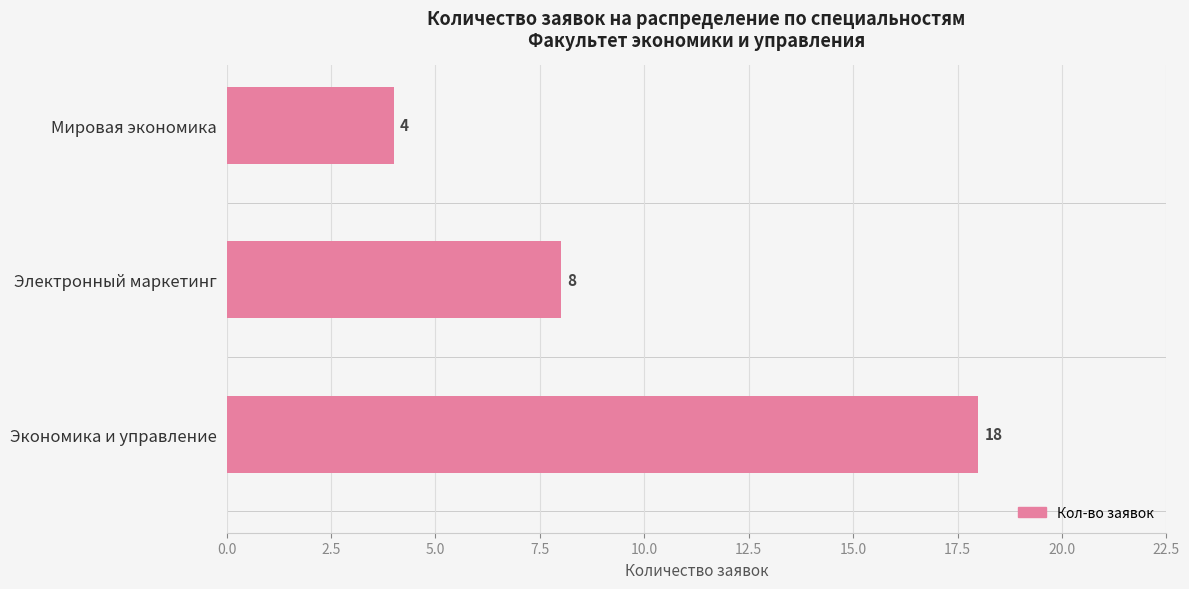

The value at Мировая экономика is 4. True or false?

True